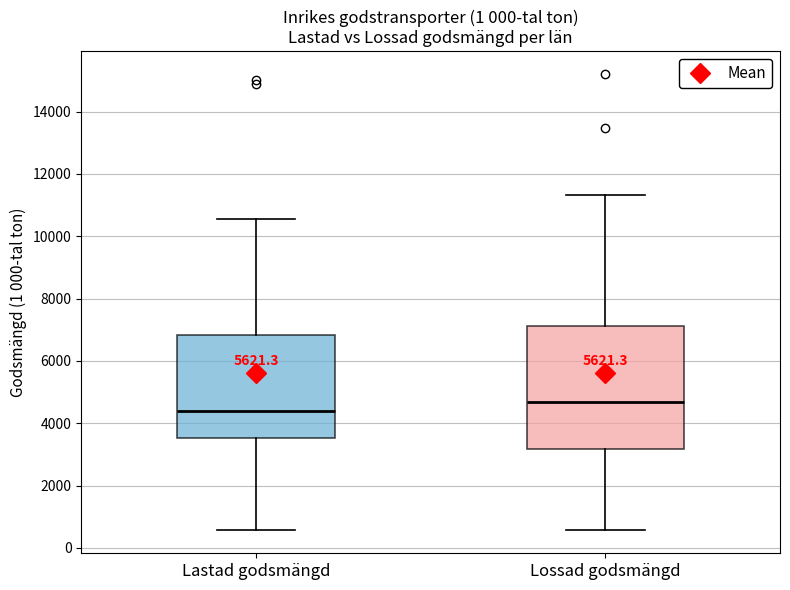

Where does the median line of the box for Lossad godsmängd sit on the y-axis? The values are not printed on the chart, so give them approximately, as read against the axis.

4600